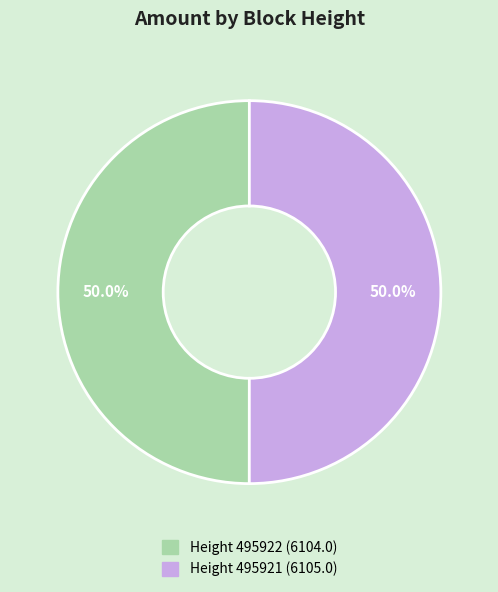

How many segments does this pie chart have?

2